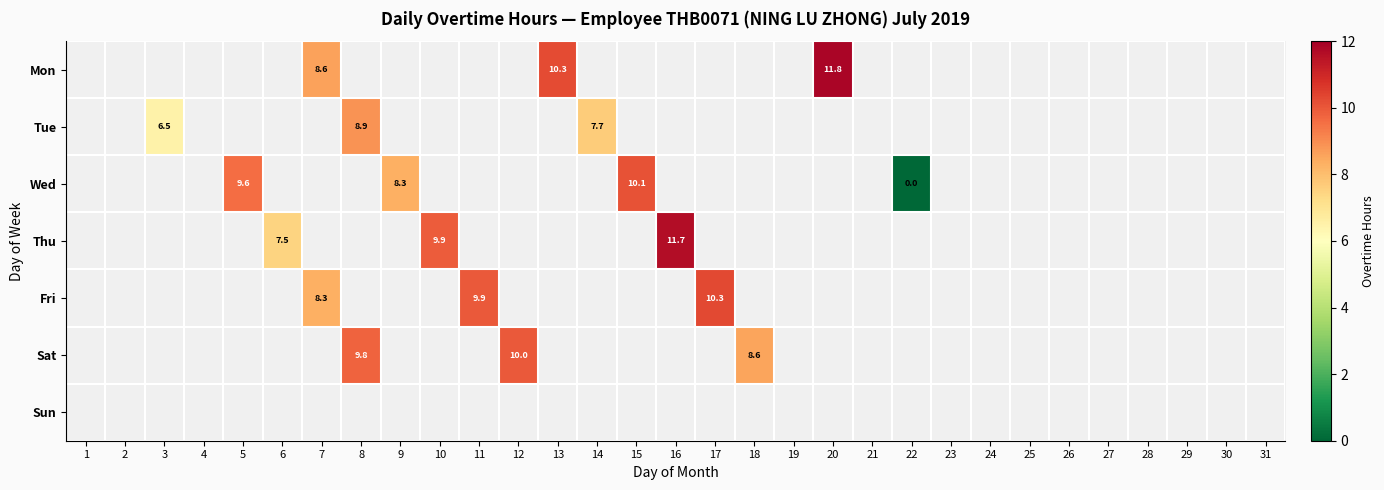

Between 19 and 26, which series saw the biggest shift?

Mon